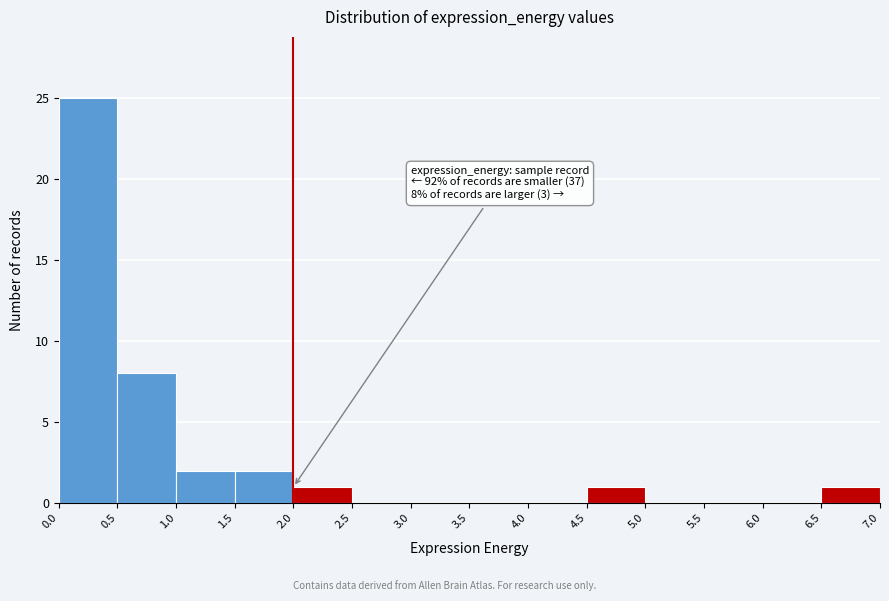

Over which range of the x-axis is the bar tallest?

0.0 to 0.5